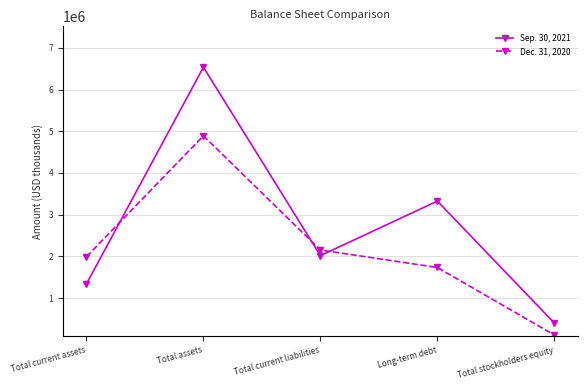

What are all the series names shown in the legend?

Sep. 30, 2021, Dec. 31, 2020